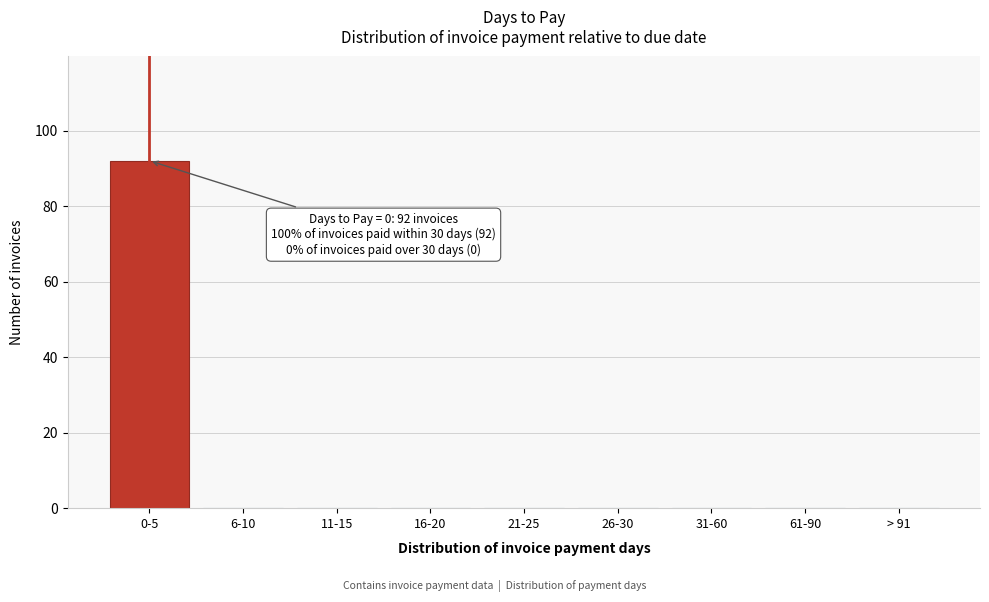

Reading left to right, extract all data points from this chart.

0-5=92	6-10=0	11-15=0	16-20=0	21-25=0	26-30=0	31-60=0	61-90=0	> 91=0